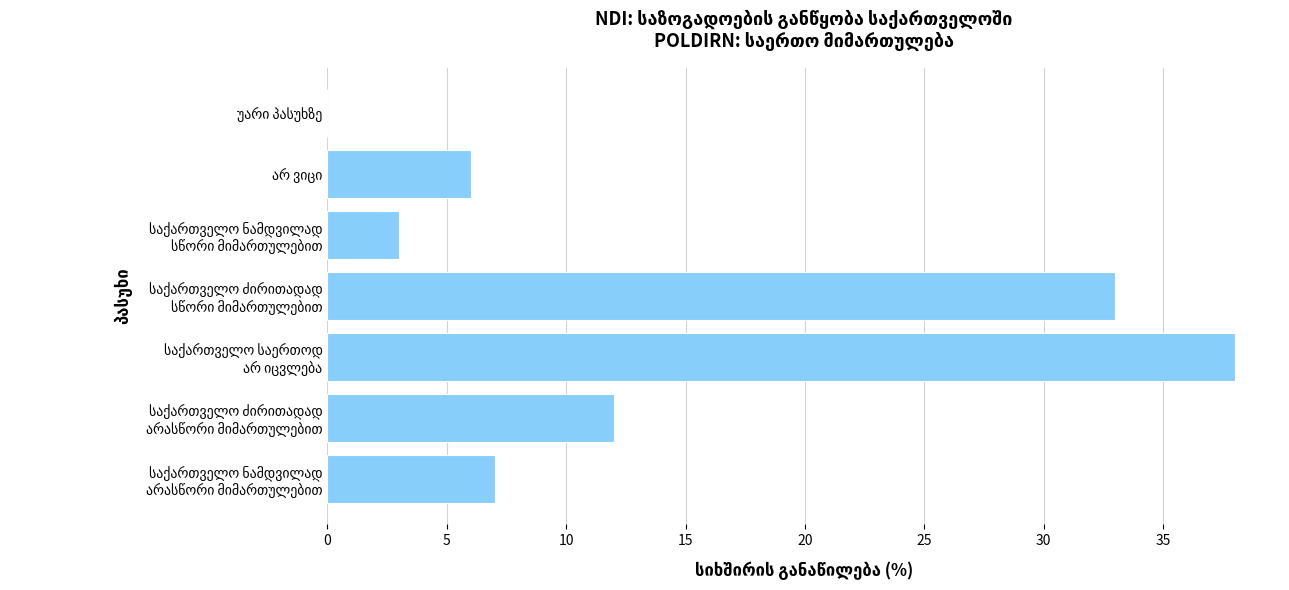

What is the sum of all values?

99